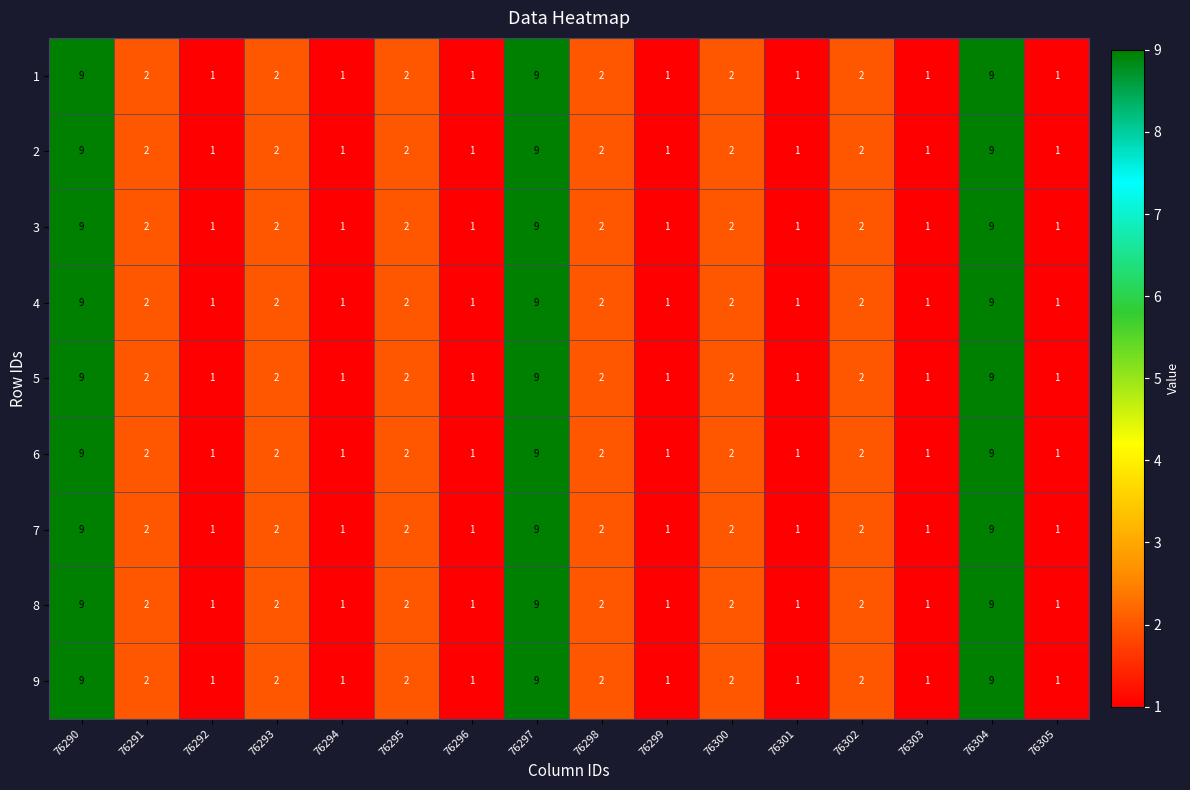

What is the difference between the maximum and minimum values in the 6 series?

8